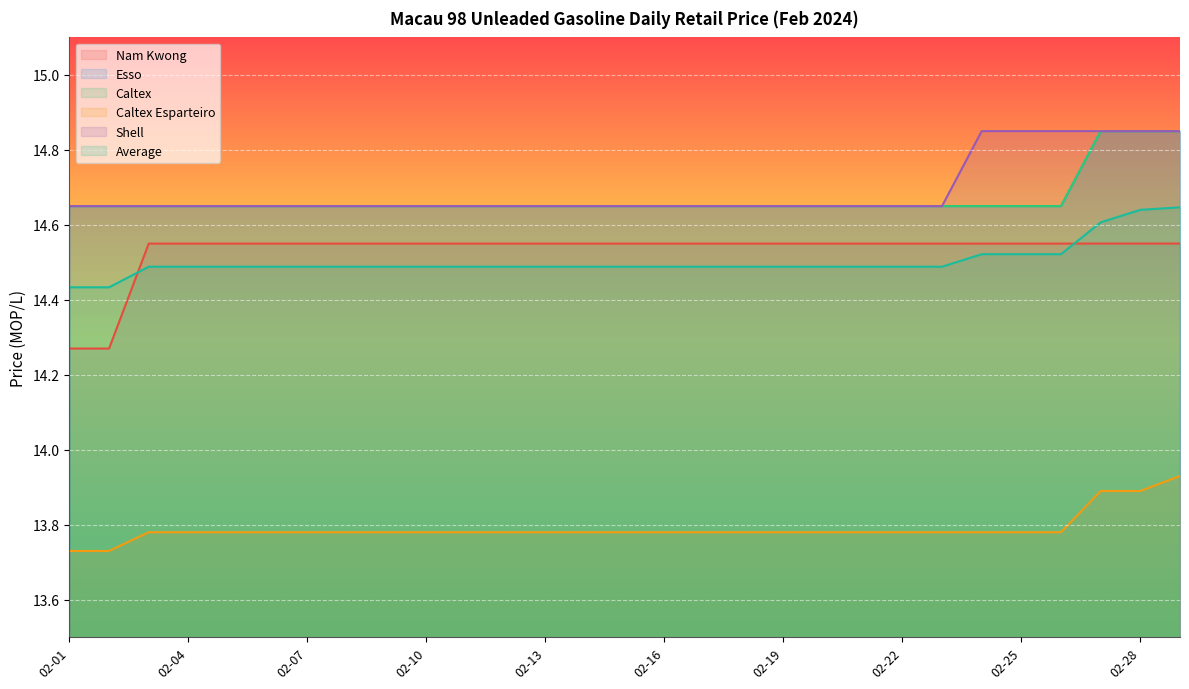

What is the difference between the maximum and second lowest values in the Average series?

0.2